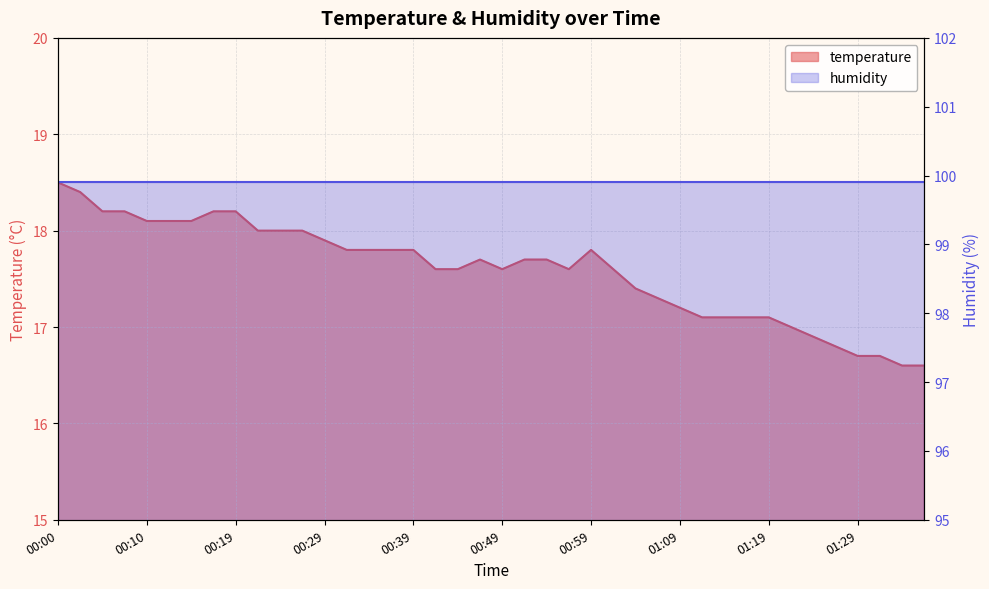

What is the smallest value displayed?

16.6